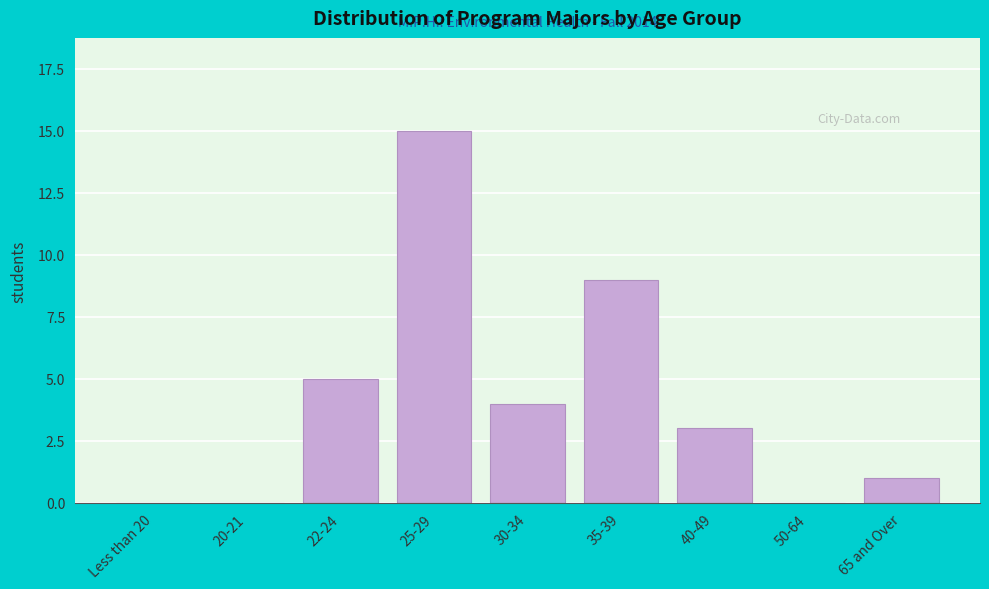

Reading left to right, what are all the values shown in this chart?

Less than 20=0	20-21=0	22-24=5	25-29=15	30-34=4	35-39=9	40-49=3	50-64=0	65 and Over=1